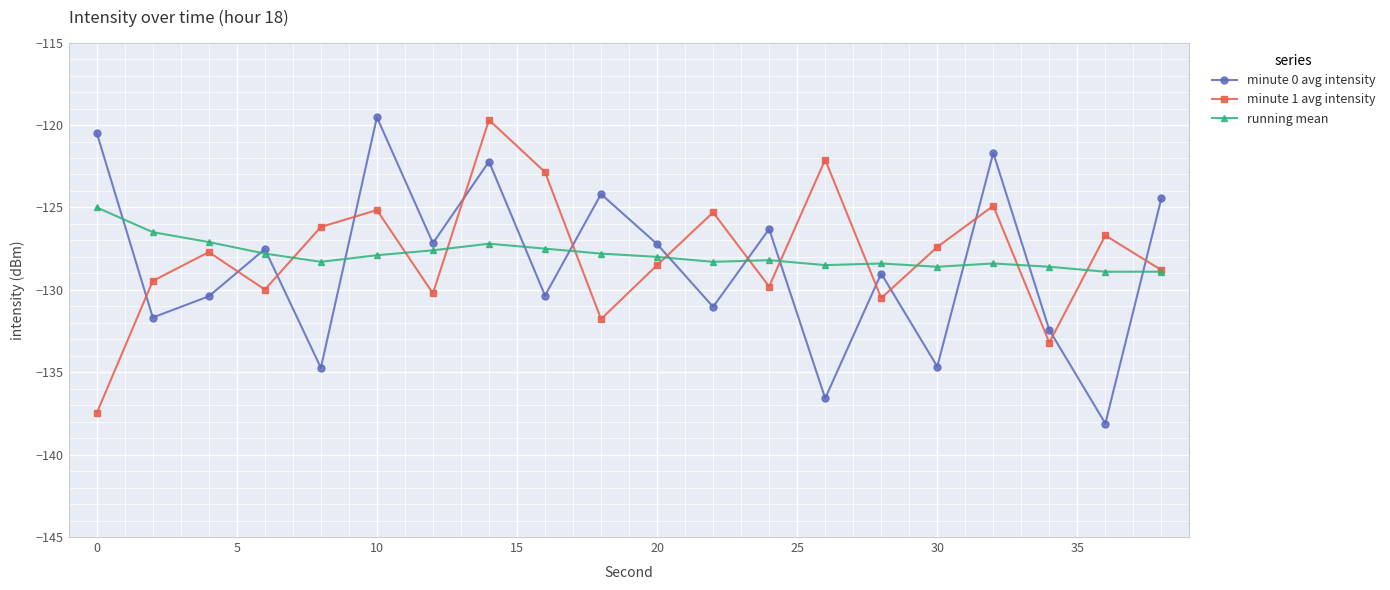

True or false: minute 1 avg intensity and minute 0 avg intensity intersect in this chart.

True